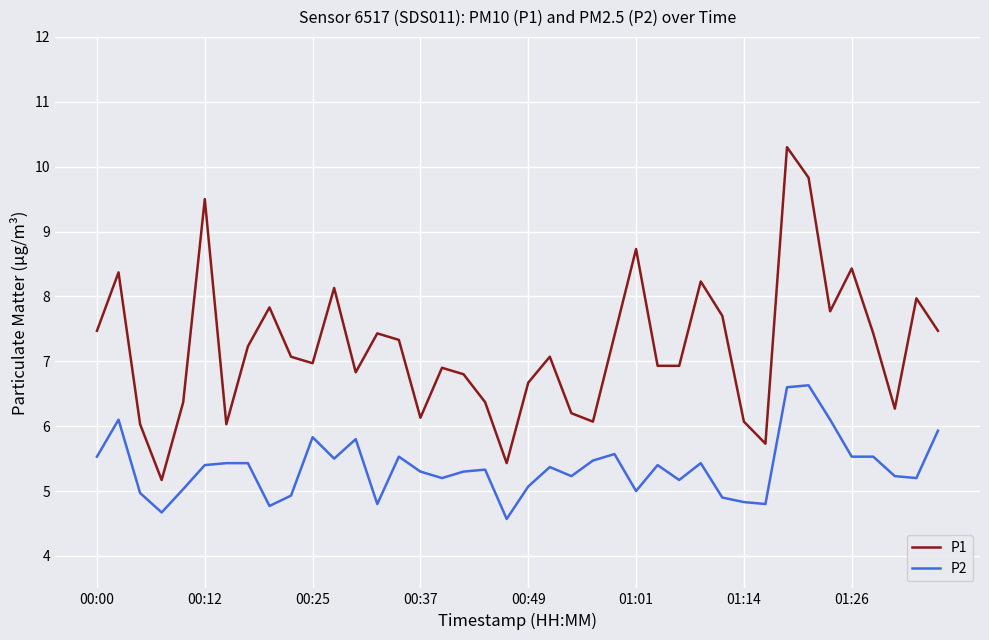

True or false: P2 and P1 cross at least once.

False